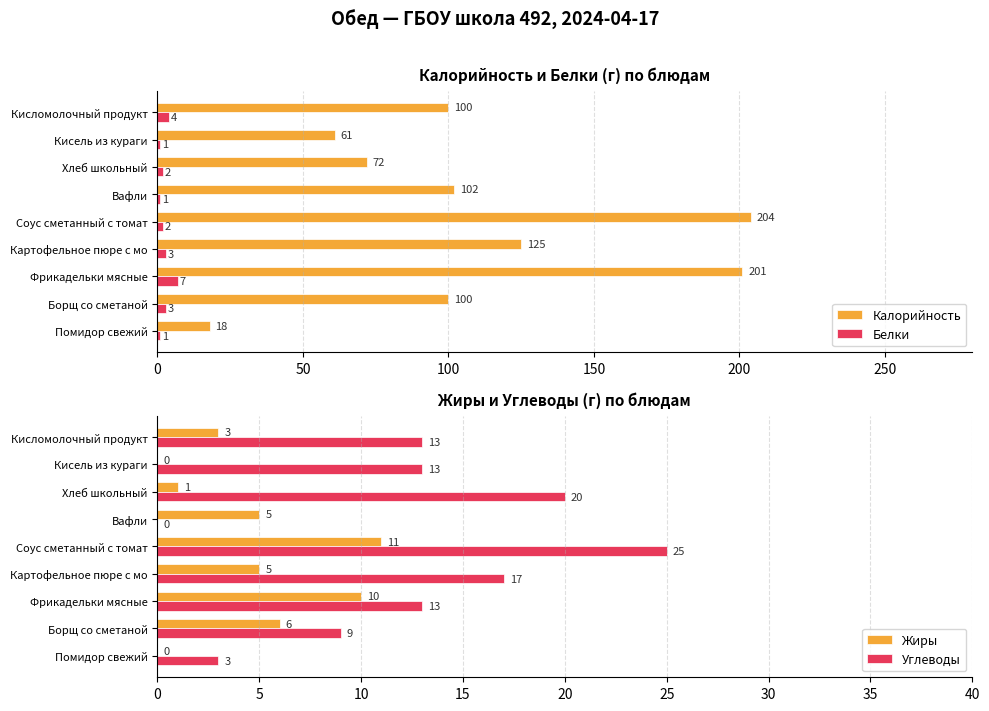

True or false: Белки has a value of 7 at Фрикадельки мясные.

True